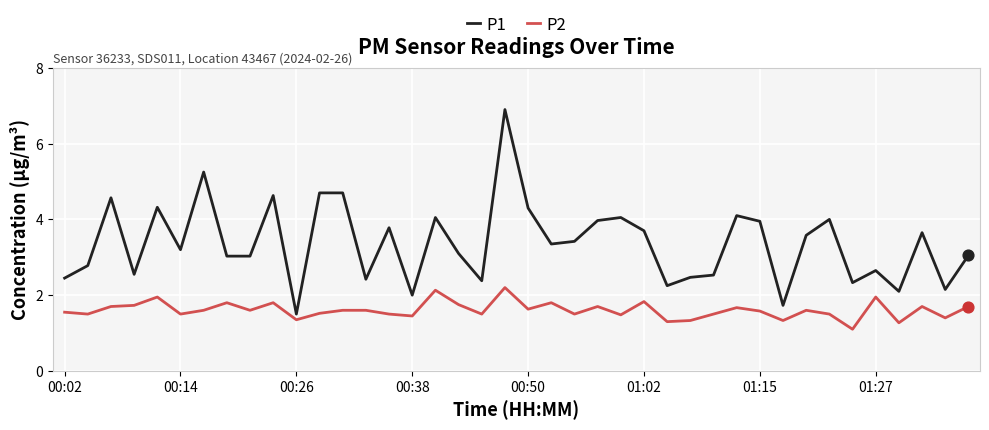

Which series has the largest total across all categories?

P1